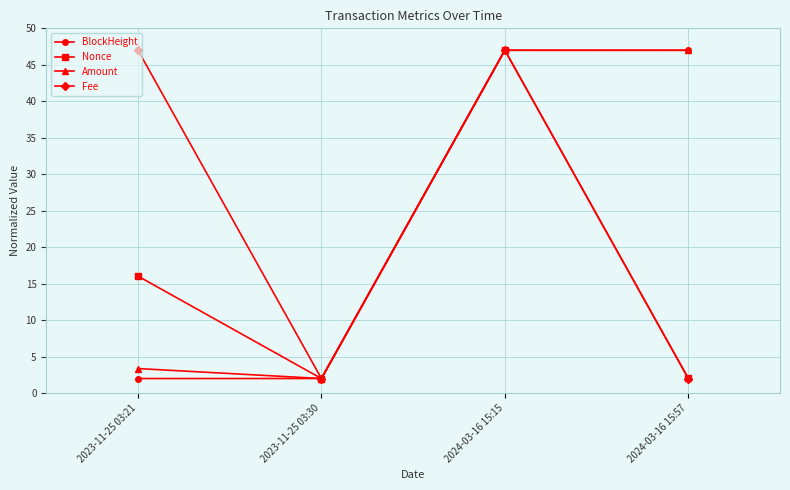

Reading left to right, what are all the values shown in this chart?

BlockHeight: 2023-11-25 03:21=2.0	2023-11-25 03:30=2.0	2024-03-16 15:15=47.0	2024-03-16 15:57=47.0
Nonce: 2023-11-25 03:21=16.0	2023-11-25 03:30=2.0	2024-03-16 15:15=47.0	2024-03-16 15:57=2.0
Amount: 2023-11-25 03:21=3.4	2023-11-25 03:30=2.0	2024-03-16 15:15=47.0	2024-03-16 15:57=47.0
Fee: 2023-11-25 03:21=47.0	2023-11-25 03:30=2.0	2024-03-16 15:15=47.0	2024-03-16 15:57=2.0